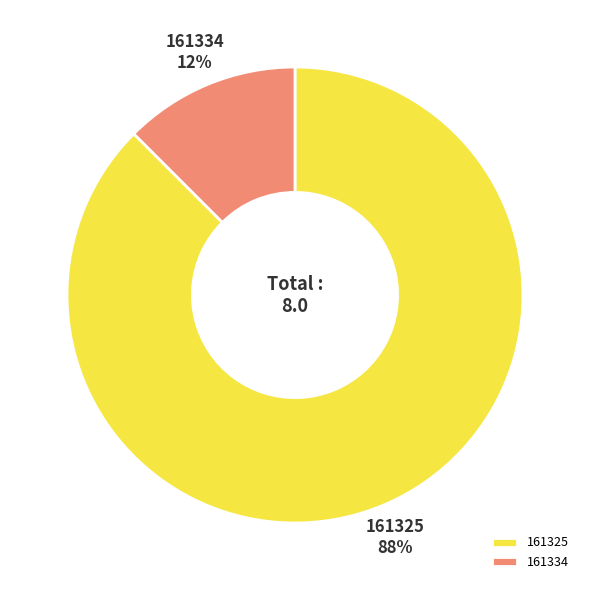

To the nearest percent, what is the average slice percentage?

50%